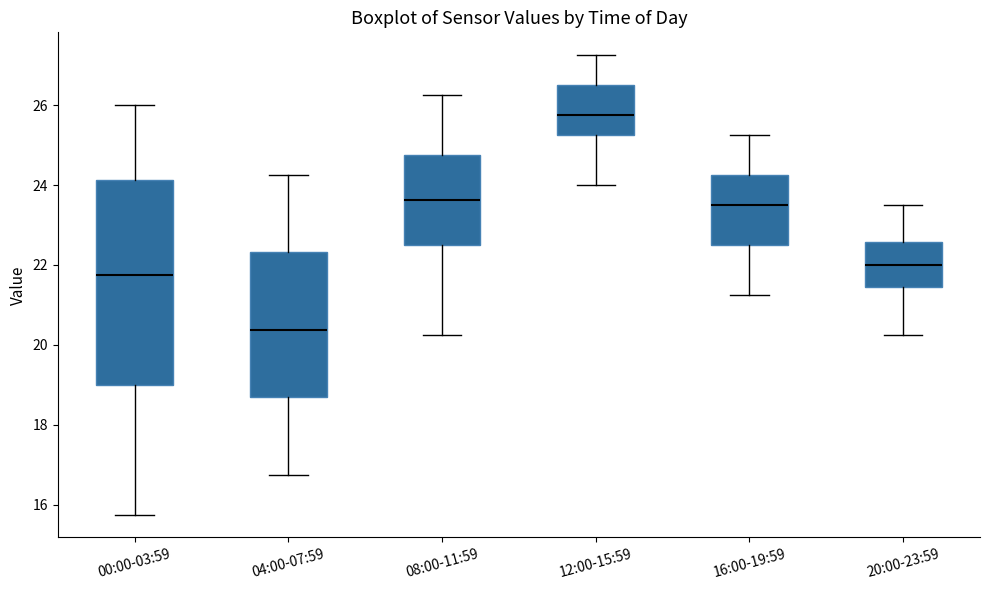

Reading left to right, read every box against the y-axis: the position of its median line, the range the box covers, and the ends of its whiskers. The values are not printed on the chart, so give them approximately, as read against the axis.

00:00-03:59: median 21.8, box 19.0 to 24.2, whiskers 15.8 to 26.0
04:00-07:59: median 20.4, box 18.6 to 22.4, whiskers 16.8 to 24.2
08:00-11:59: median 23.6, box 22.6 to 24.8, whiskers 20.2 to 26.2
12:00-15:59: median 25.8, box 25.2 to 26.6, whiskers 24.0 to 27.2
16:00-19:59: median 23.6, box 22.6 to 24.2, whiskers 21.2 to 25.2
20:00-23:59: median 22.0, box 21.4 to 22.6, whiskers 20.2 to 23.6